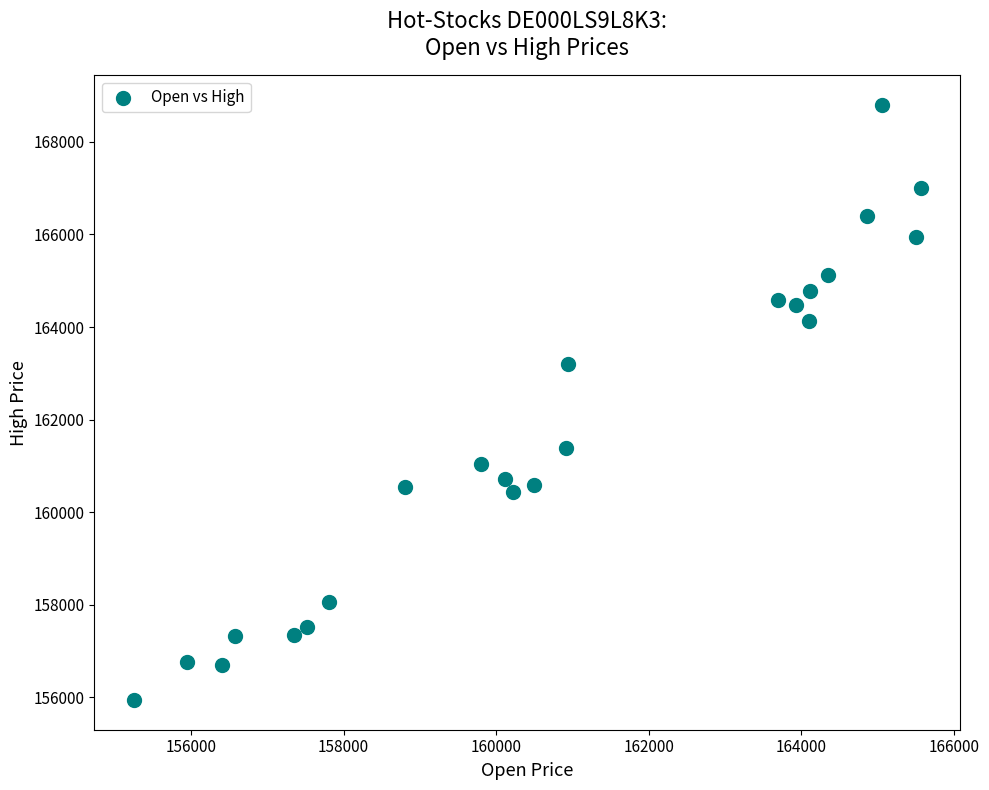

What is the range of Y values (max minus min)?

12857